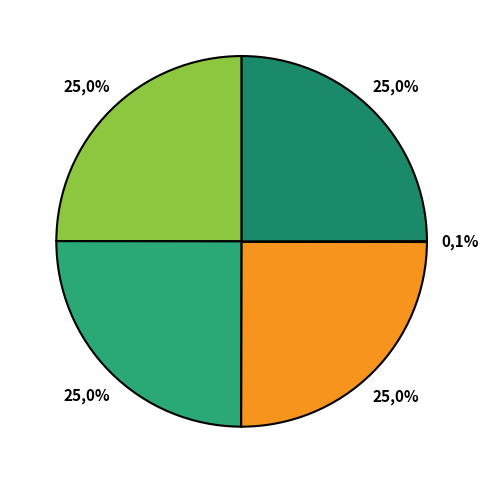

To the nearest percent, what percentage of the pie is Утверждение документации по планировке?

25%